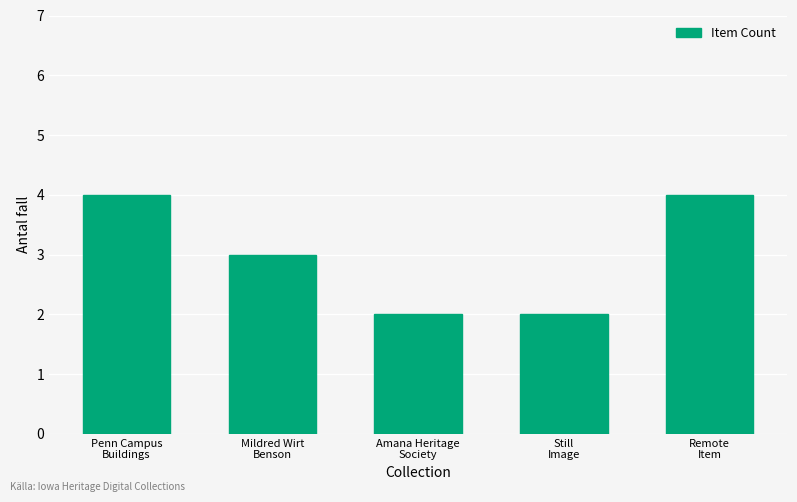

What is the average value?

3